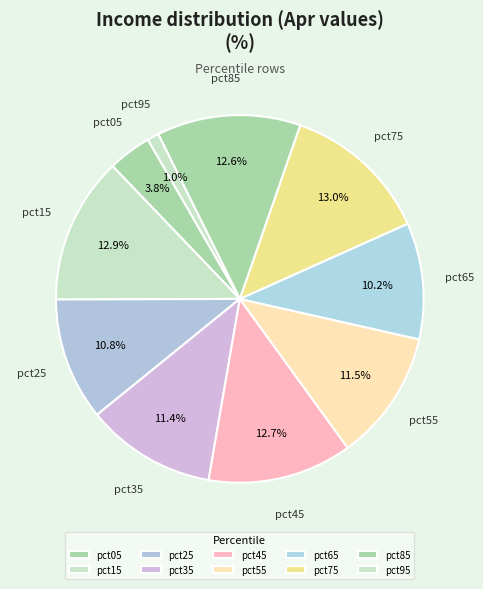

Which slice is the largest?

pct75